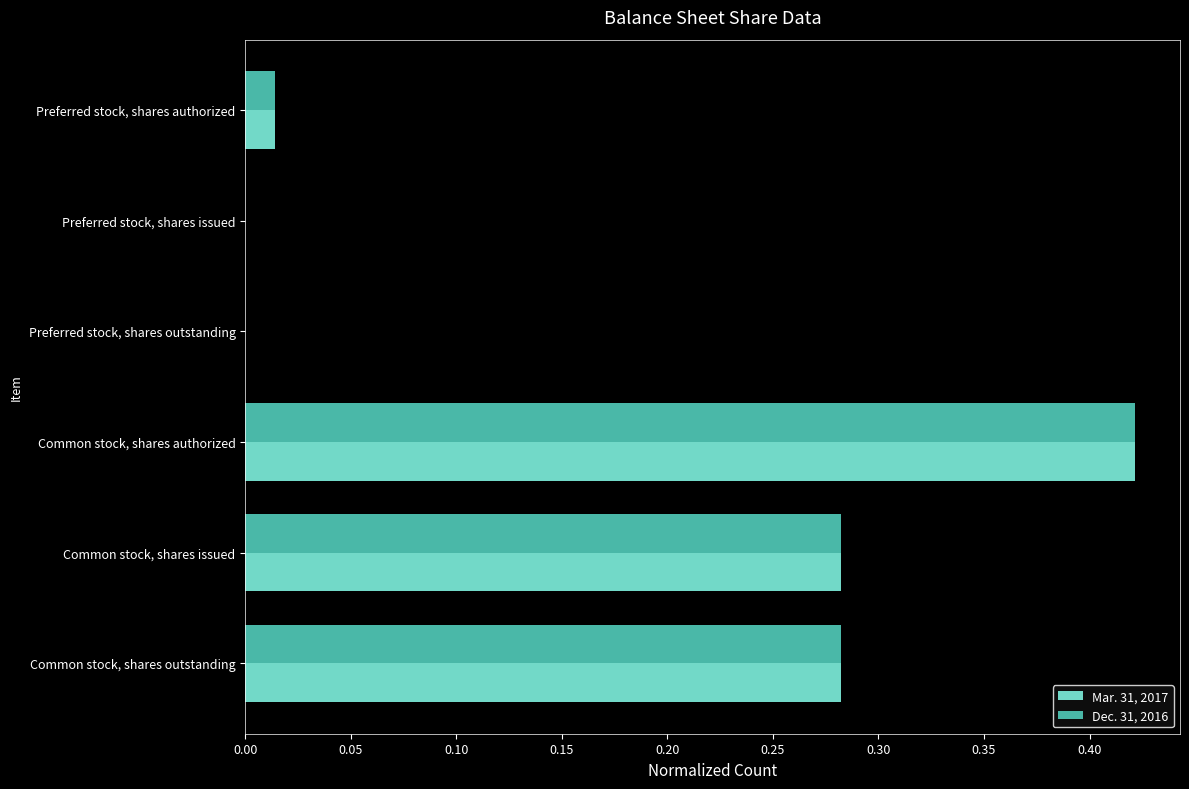

What is the sum of the Dec. 31, 2016 values at Common stock, shares outstanding and Common stock, shares issued?

0.6